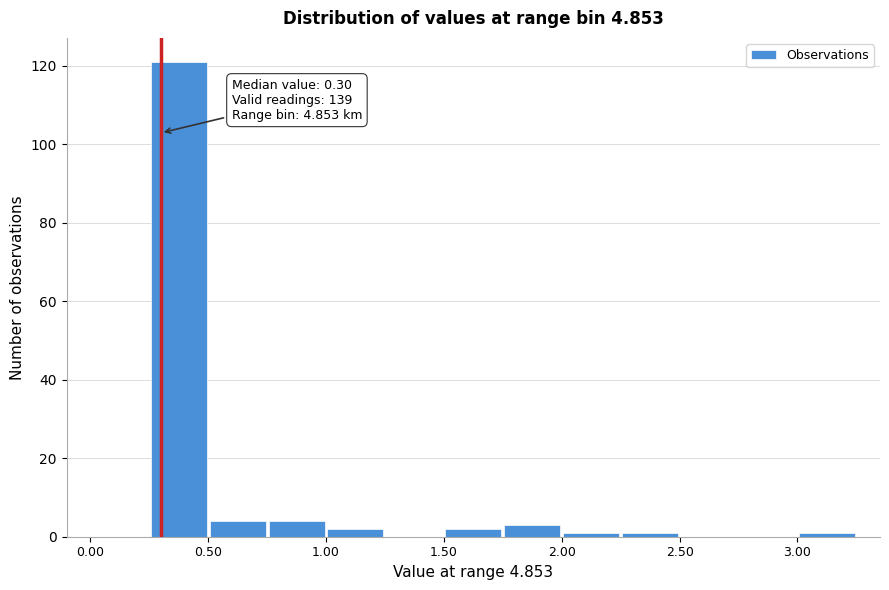

Which range on the x-axis has the tallest bar?

0.25 to 0.50